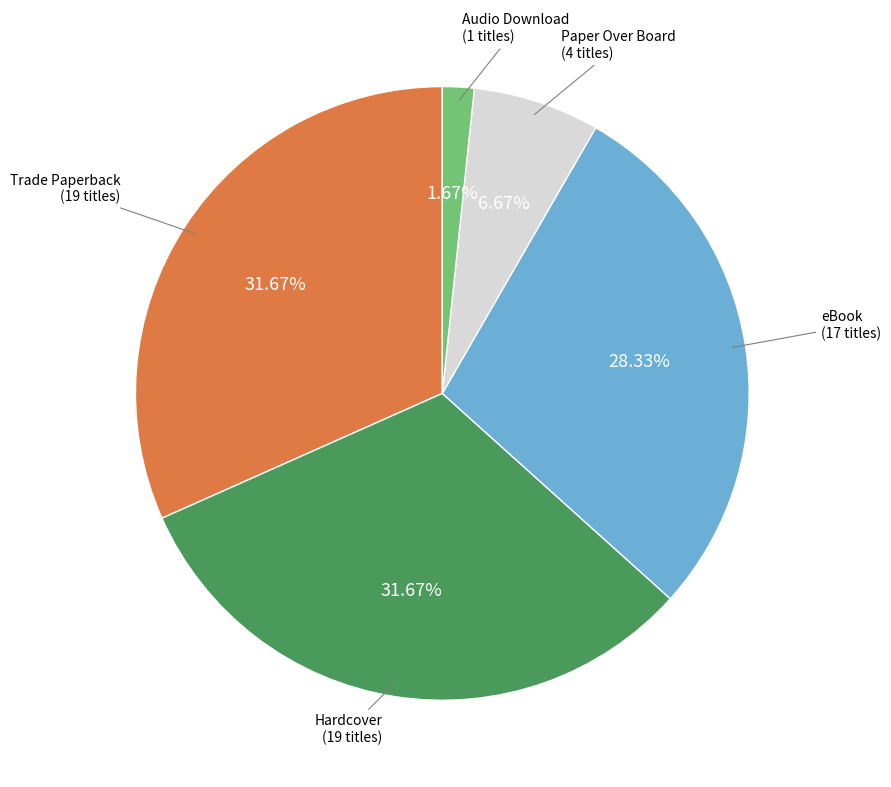

Count the number of slices in the pie.

5